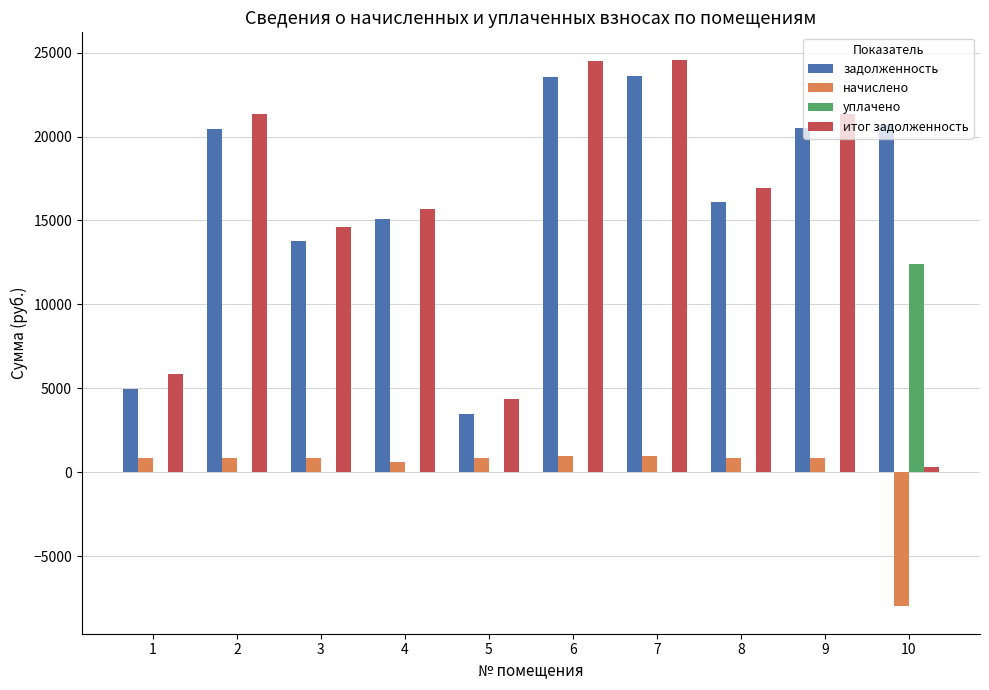

What is the maximum value shown in the chart?

24577.9